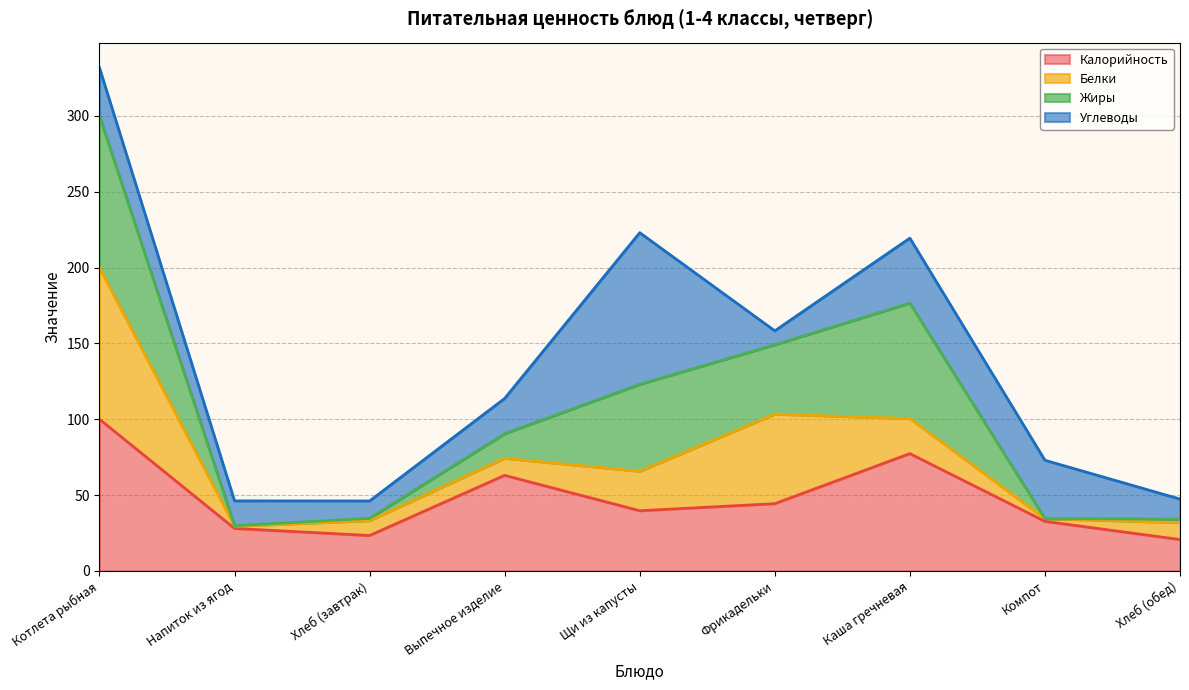

What is the lowest value of the Калорийность series?

20.7